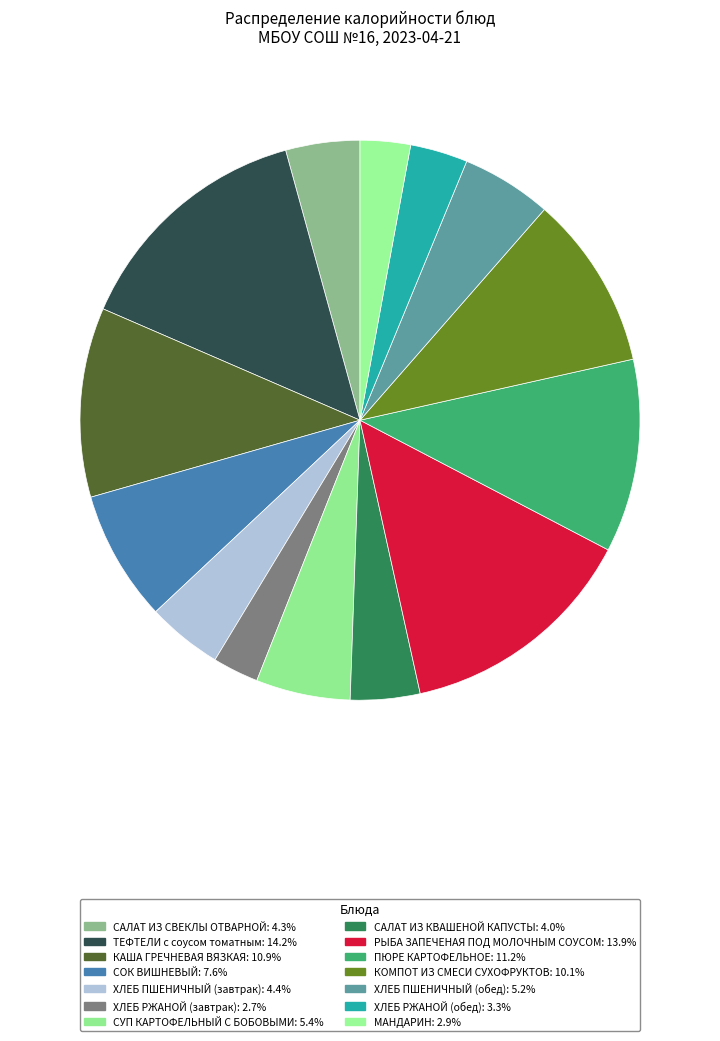

Do ПЮРЕ КАРТОФЕЛЬНОЕ and МАНДАРИН together represent more than half of the pie?

No